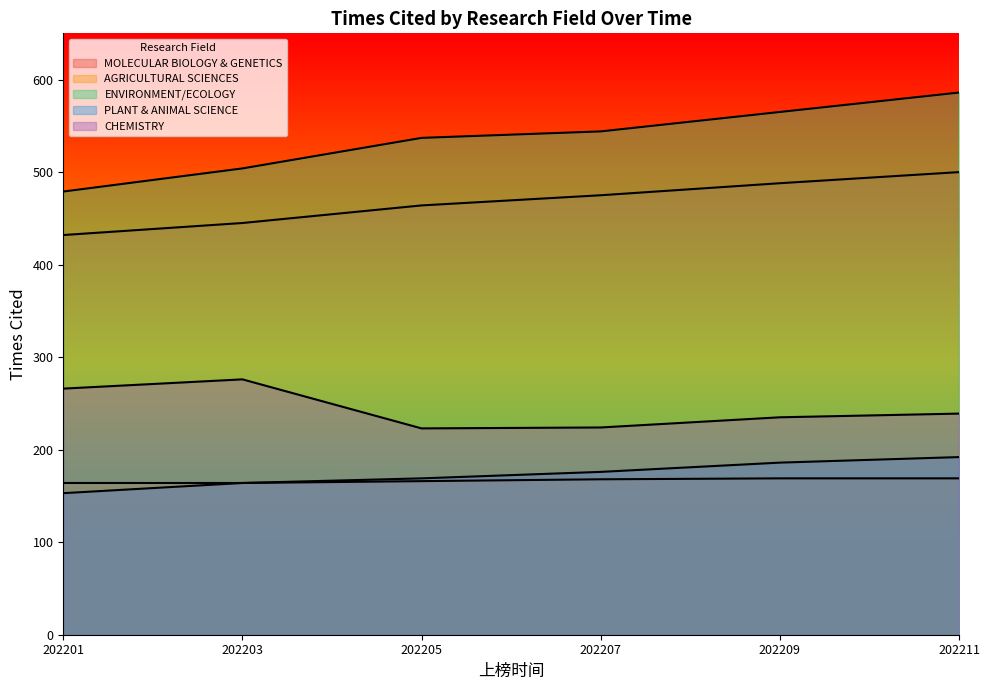

The value of CHEMISTRY at 202211 is 239. True or false?

True